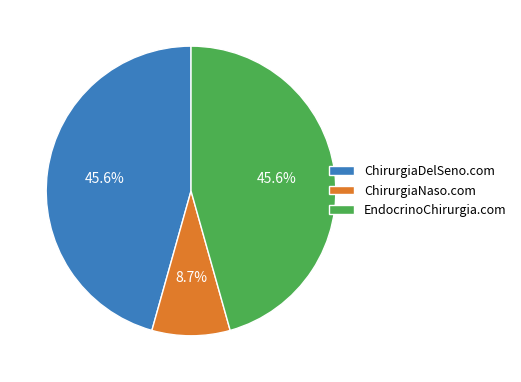

To the nearest percent, what is the combined percentage of ChirurgiaDelSeno.com and EndocrinoChirurgia.com?

91%